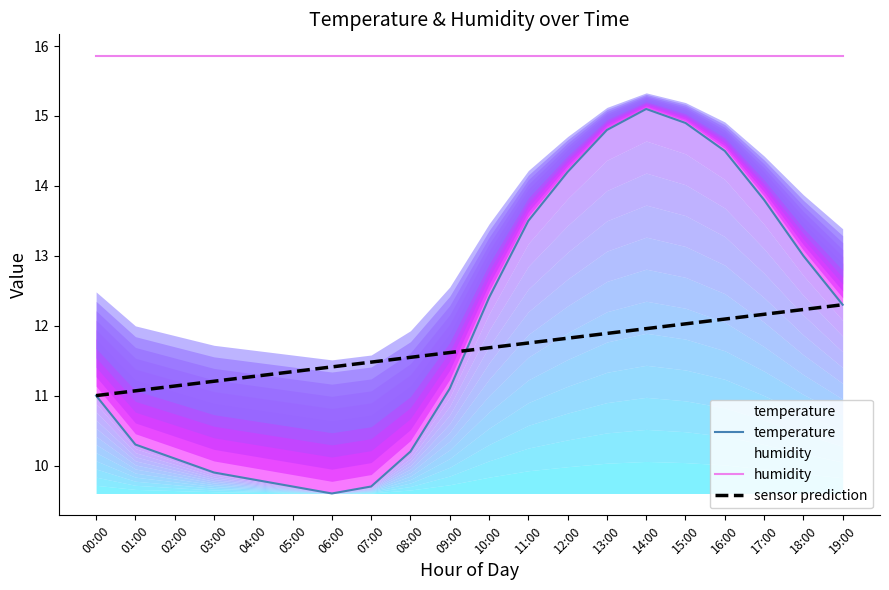

Count the number of data series in this chart.

3